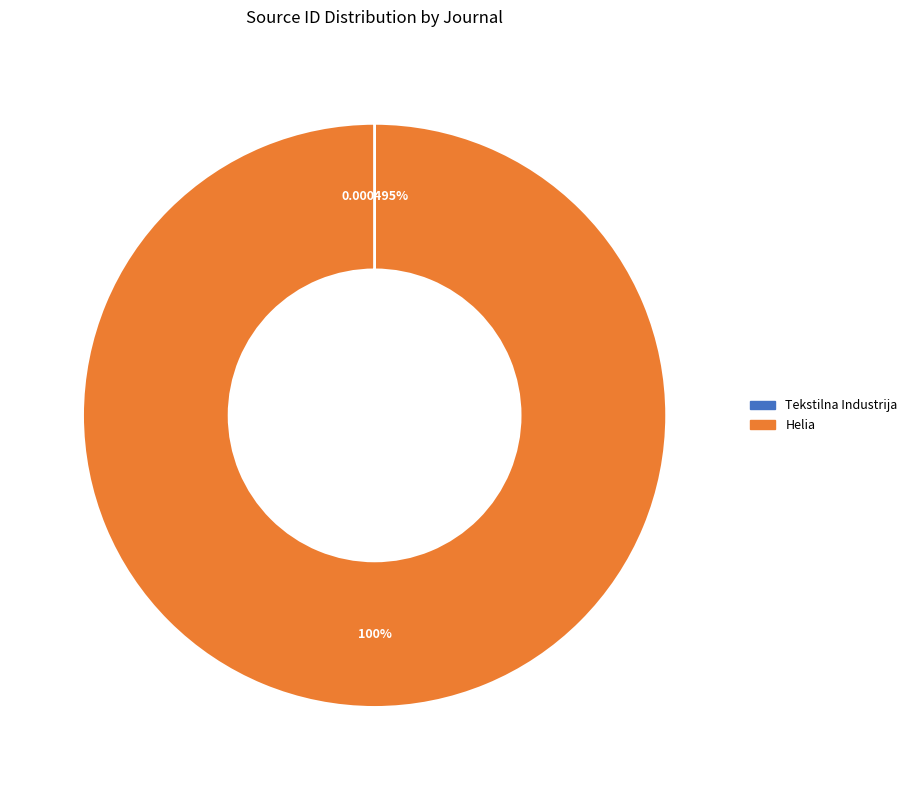

Does any single category account for the majority?

Yes